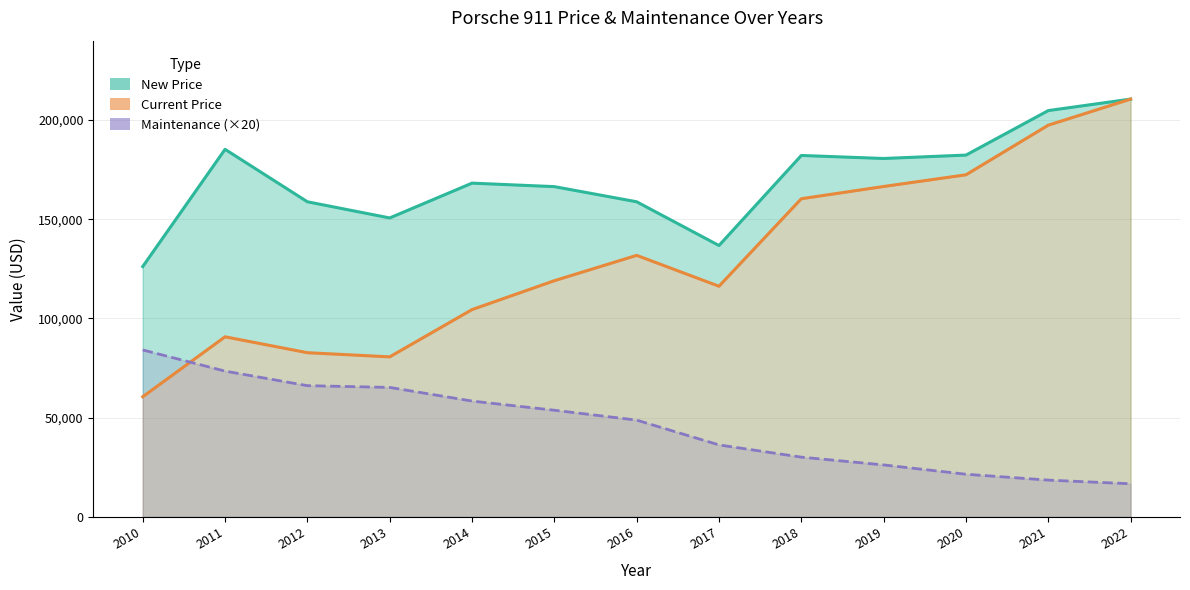

Reading right to left, extract all data points from this chart.

New Price: 210554	204770	182333	180625	182150	136764	158807	166444	168200	150655	158810	185242	126170
Current Price: 210554	197422	172409	166515	160340	116249	131810	119042	104482	80661	82752	90769	60562
Maintenance (×20): 16700	18540	21500	26200	30120	36280	48780	53760	58380	65260	66140	73480	84140